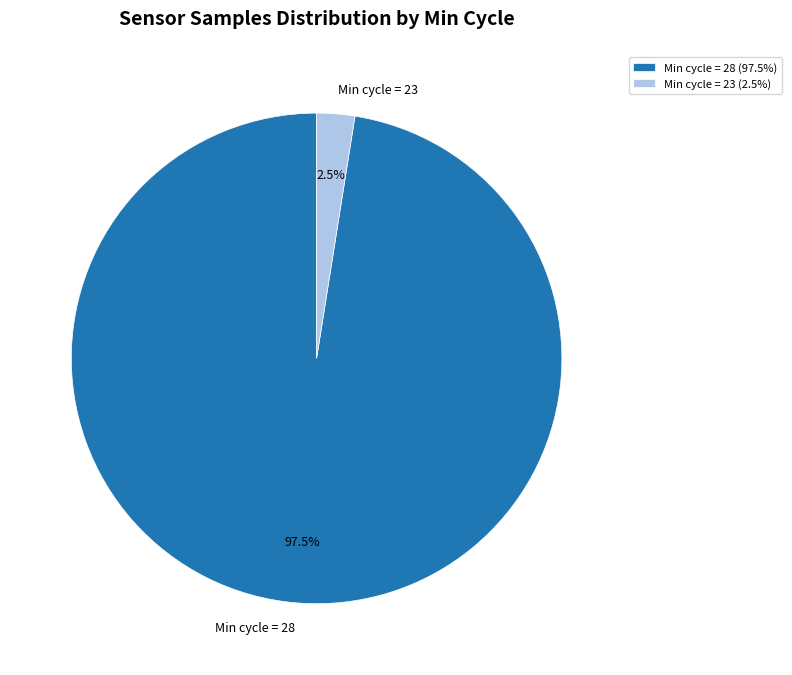

How many segments does this pie chart have?

2